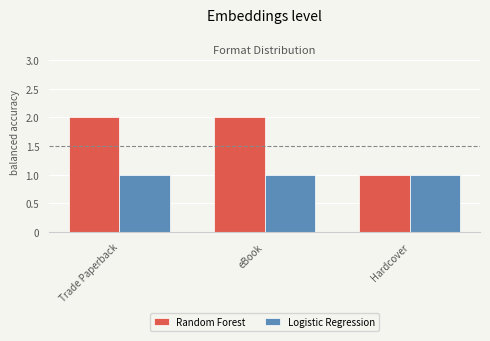

True or false: Logistic Regression has a value of 1 at eBook.

True